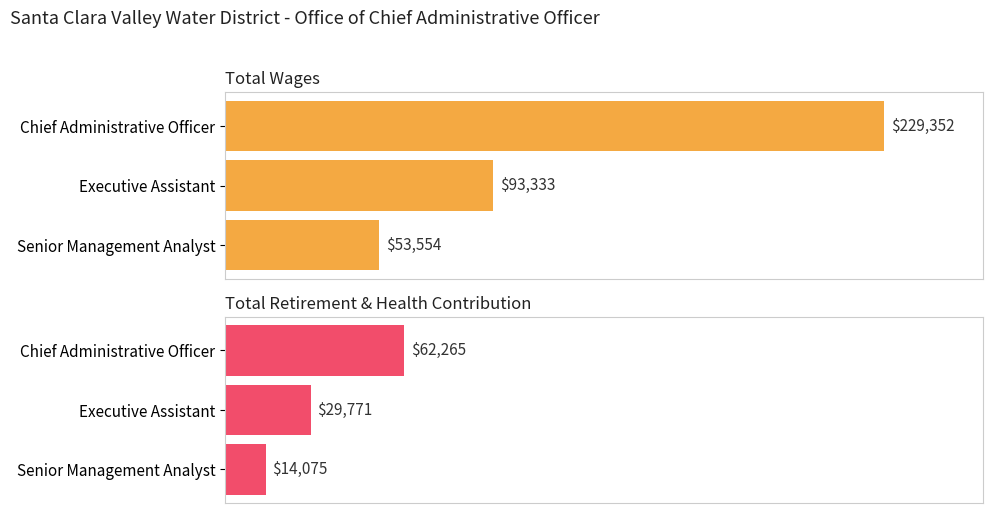

What are all the series names shown in the legend?

Total Wages, Total Retirement & Health Contribution